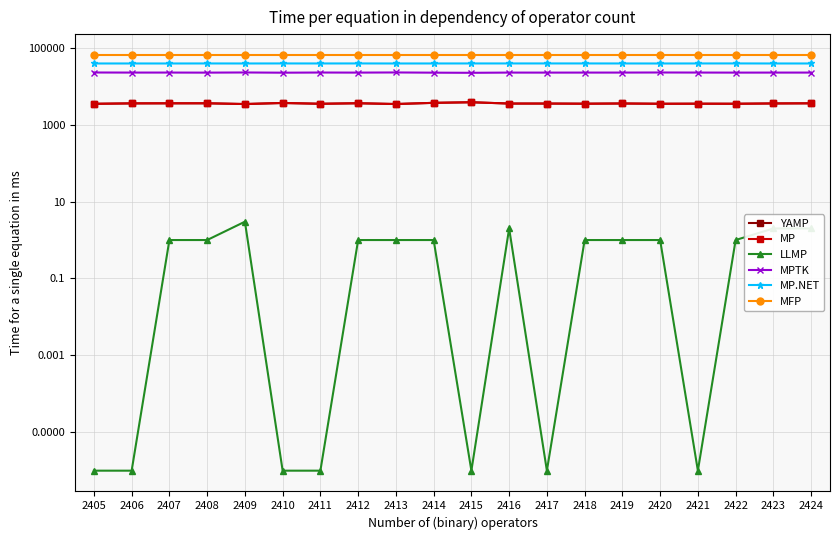

True or false: MPTK has a value of 37777.2 at 2424.

False